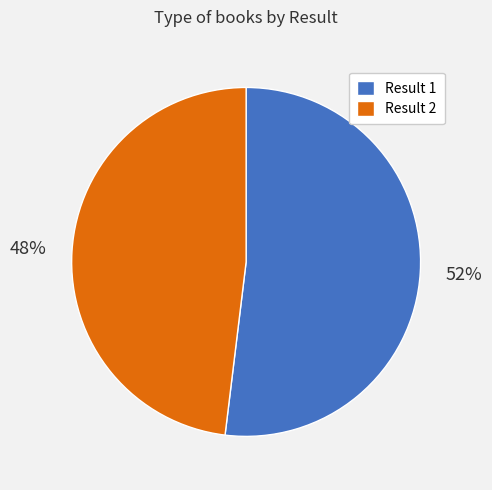

To the nearest percent, what is the average slice percentage?

50%